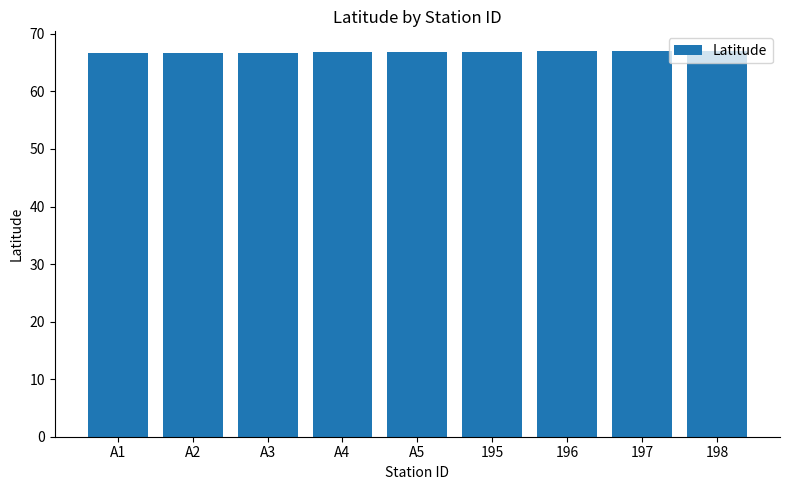

What is the smallest value displayed?

66.6